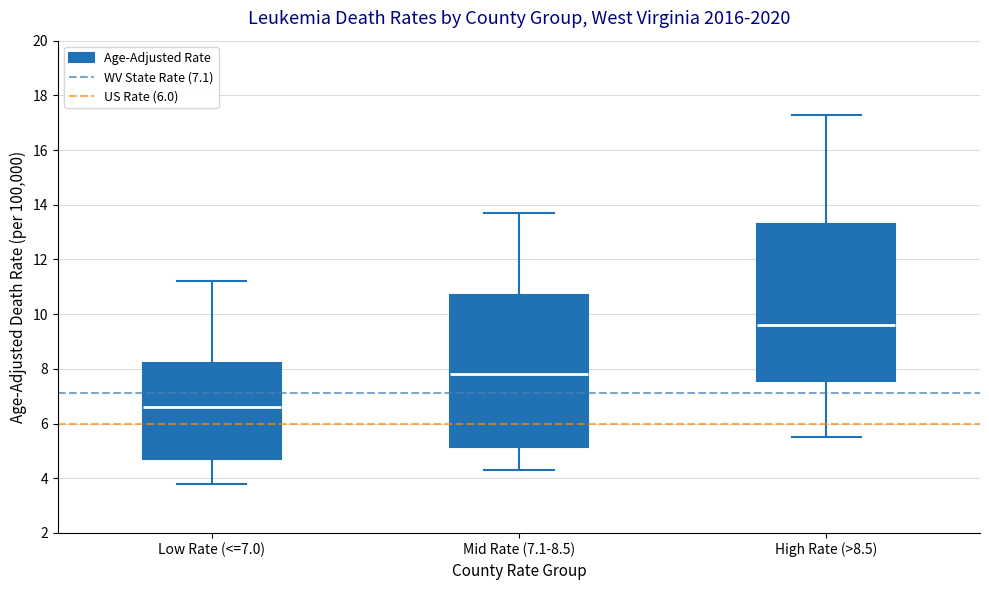

Which box is the tallest, from its lower edge to its upper edge?

High Rate (>8.5)